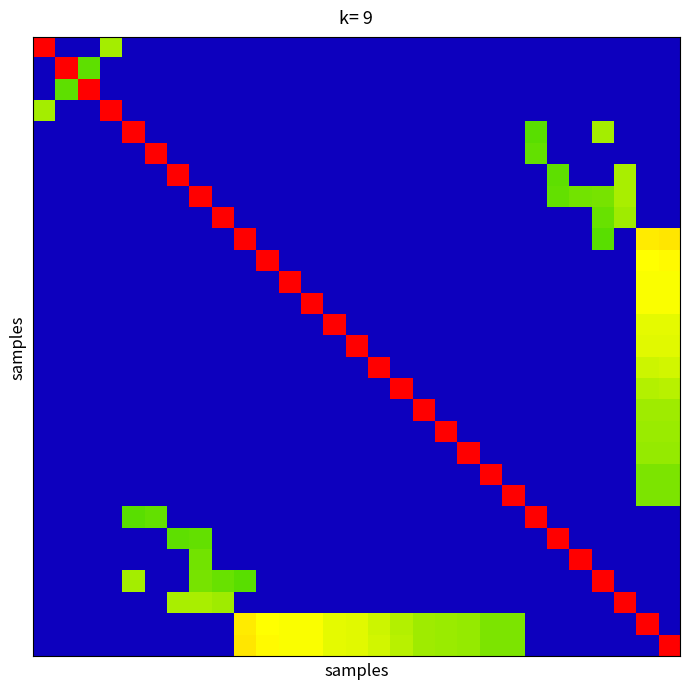

How many data points does each series have?

29